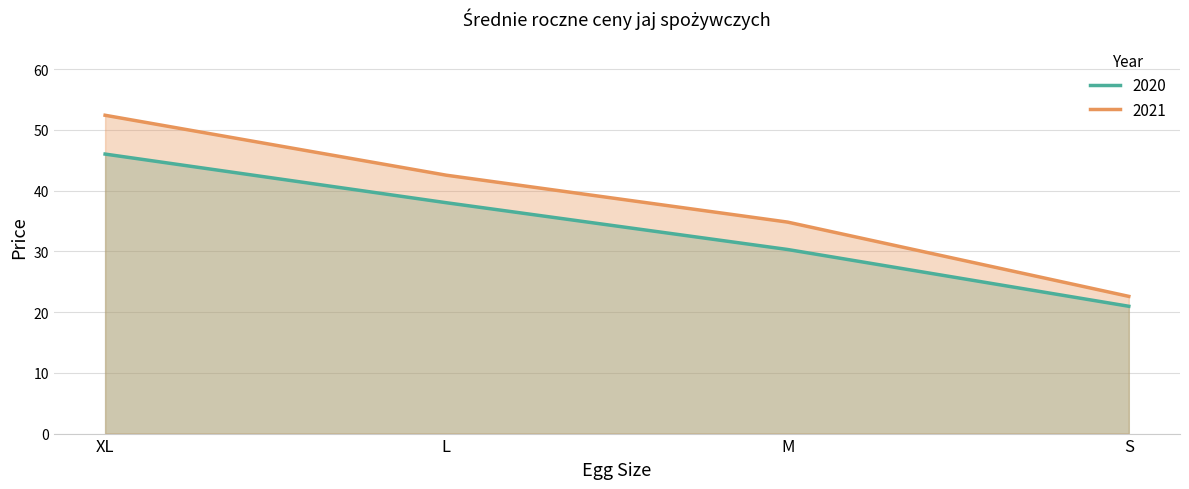

Reading left to right, transcribe all the data shown in this chart.

2020: XL=46.0	L=38.0	M=30.3	S=21.0
2021: XL=52.4	L=42.5	M=34.8	S=22.6